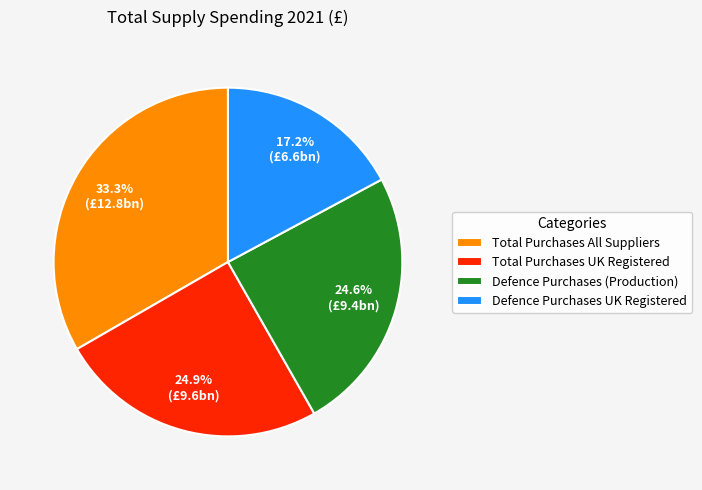

The Defence Purchases (Production) slice represents 25% of the pie. True or false?

True